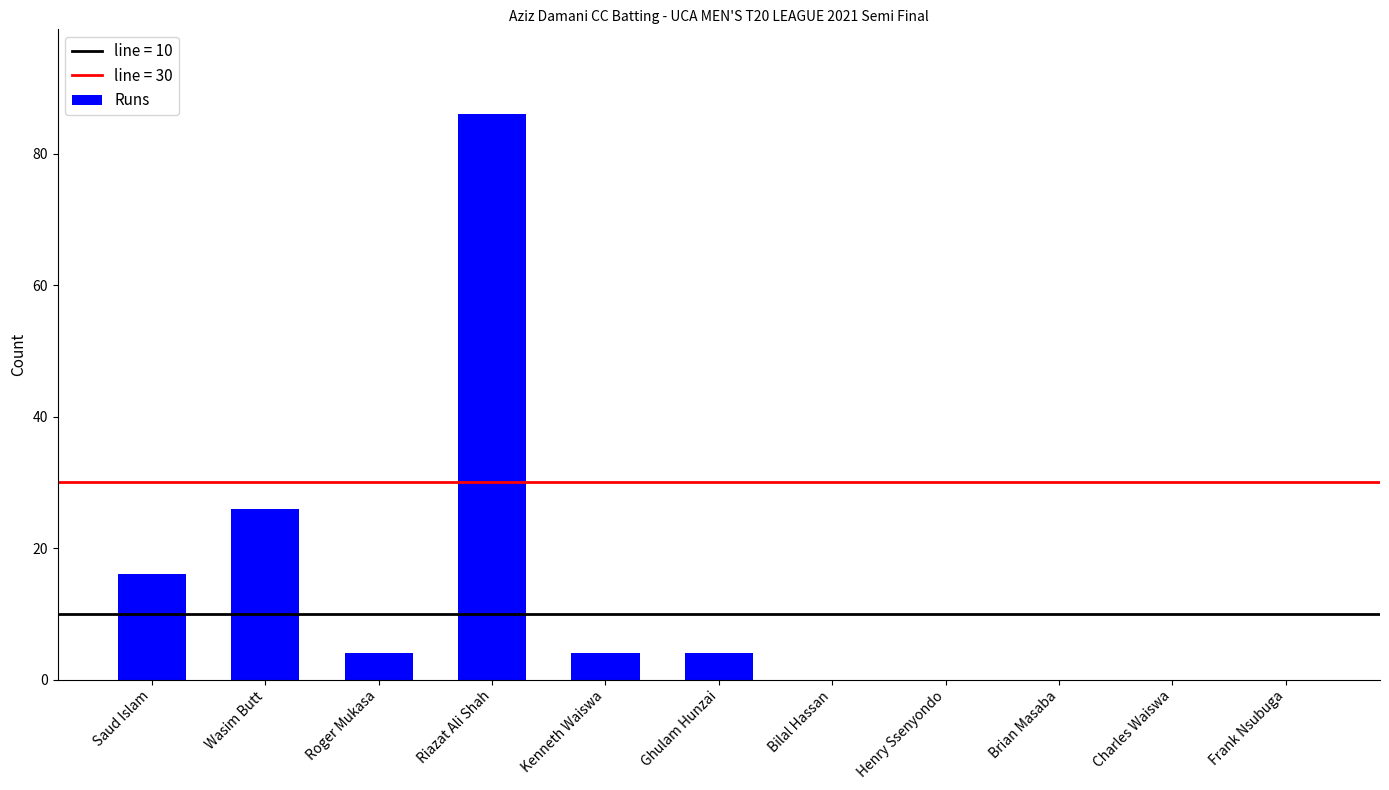

What is the sum of the values at Wasim Butt and Riazat Ali Shah?

112